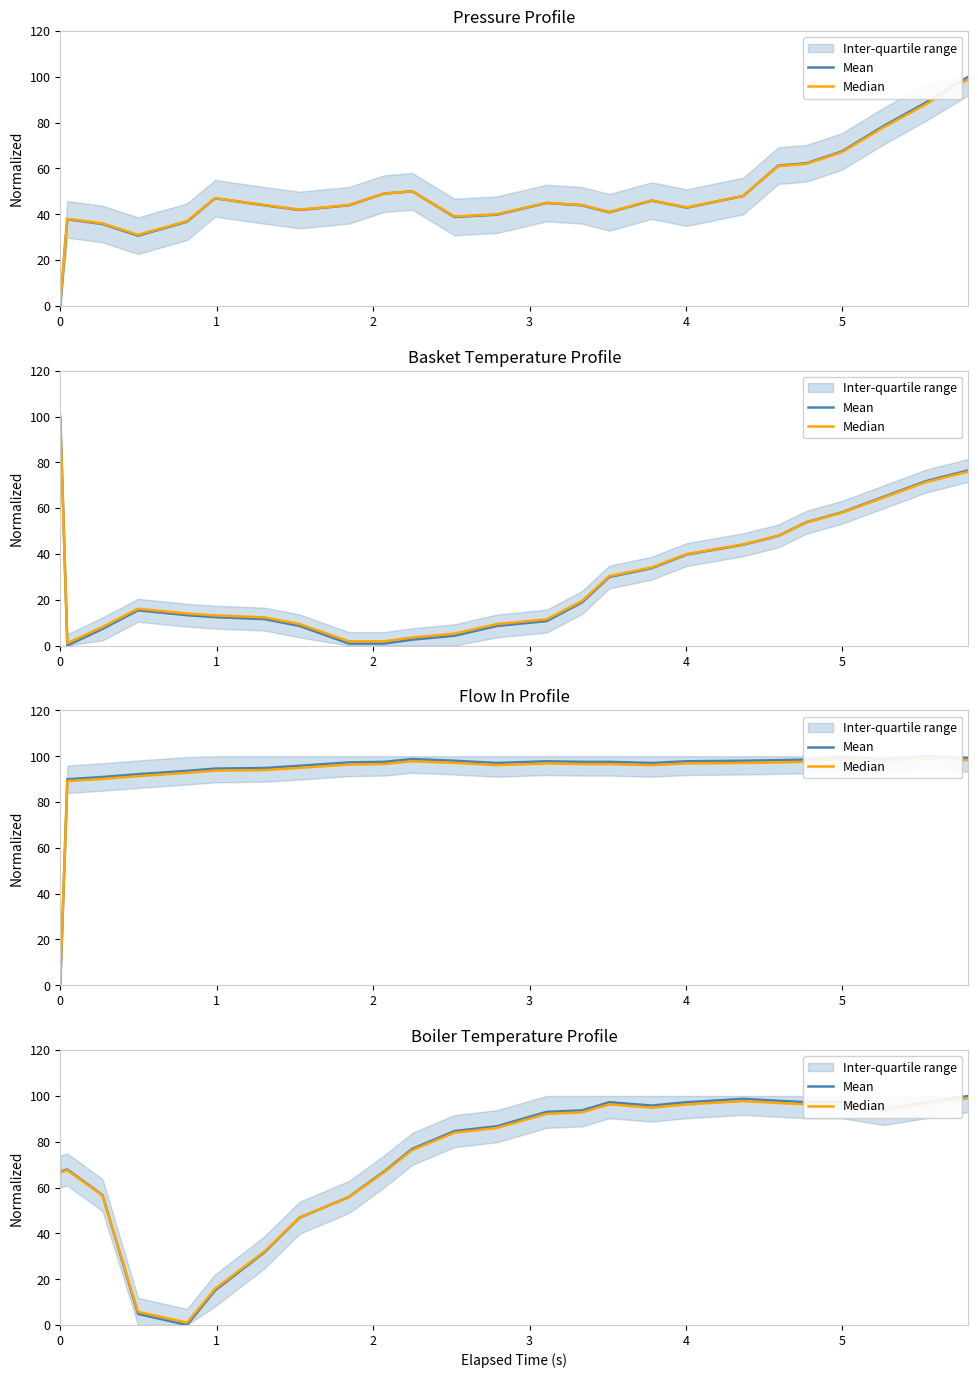

What value does the Mean series have at 0?

67.0